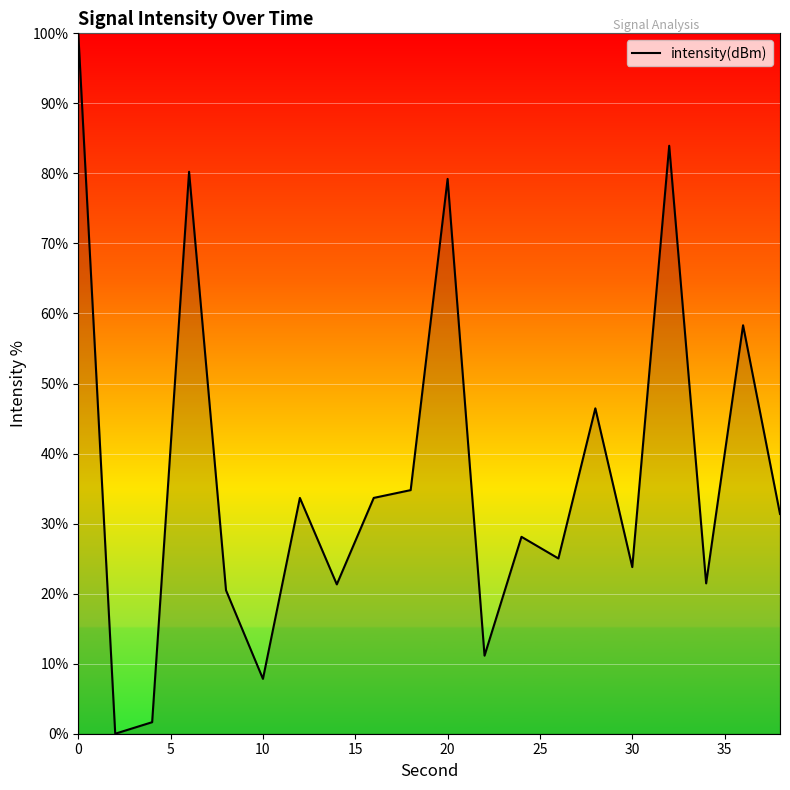

What is the difference between the maximum and minimum values?

100.0